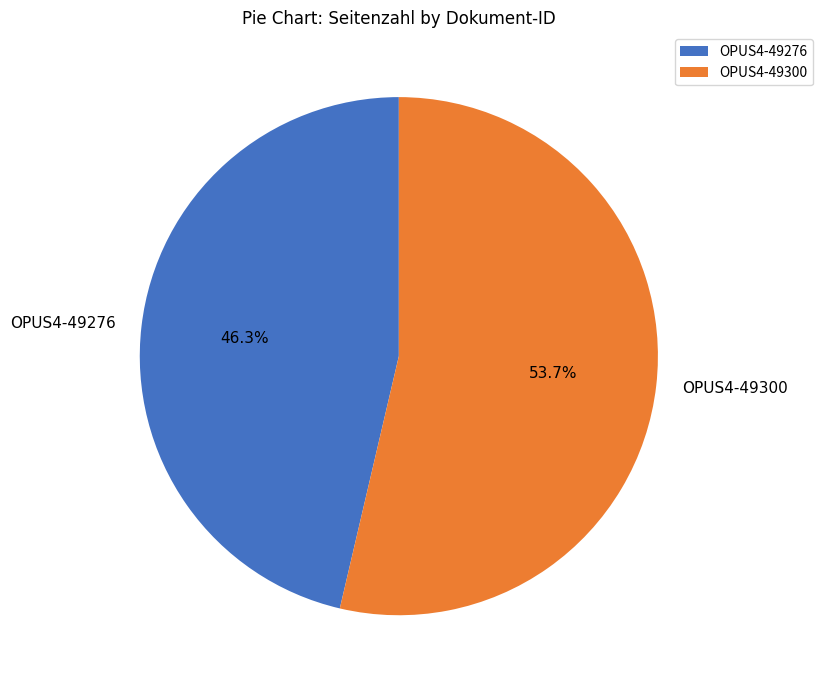

Is OPUS4-49276 the majority of the pie?

No